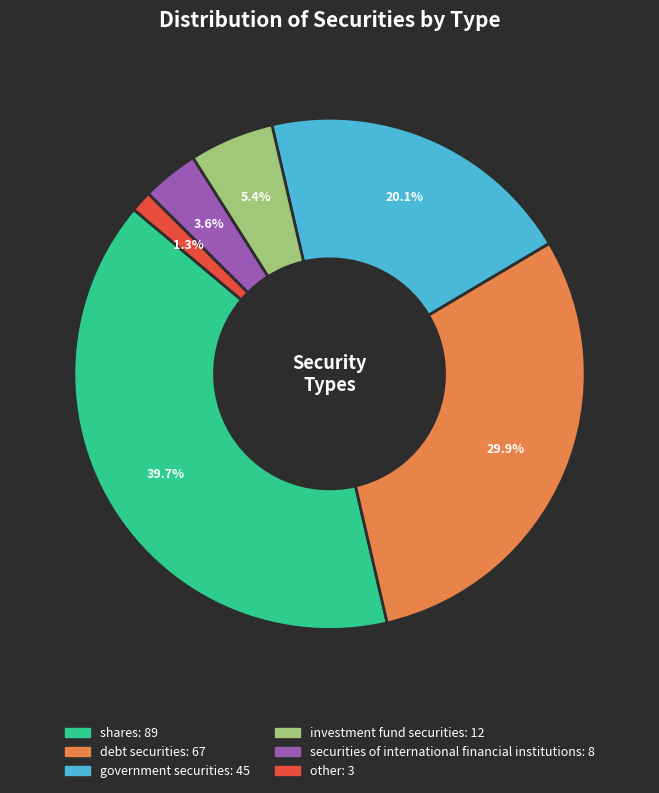

To the nearest percent, what is the difference between the shares and securities of international financial institutions slice percentages?

36%